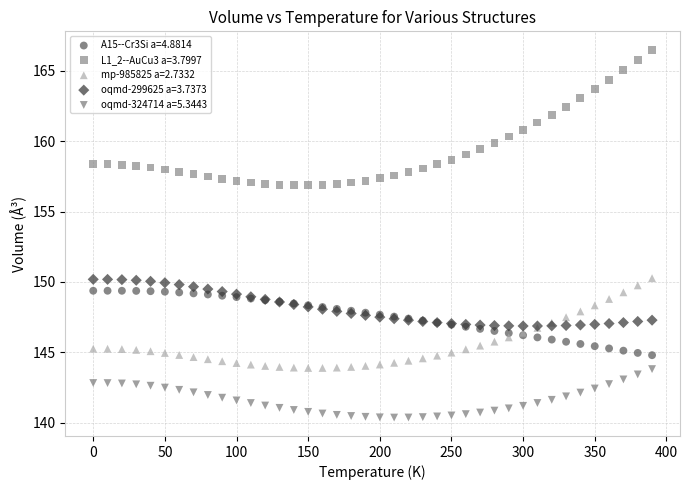

Which series has the largest Y range (max minus min)?

L1_2--AuCu3 a=3.7997